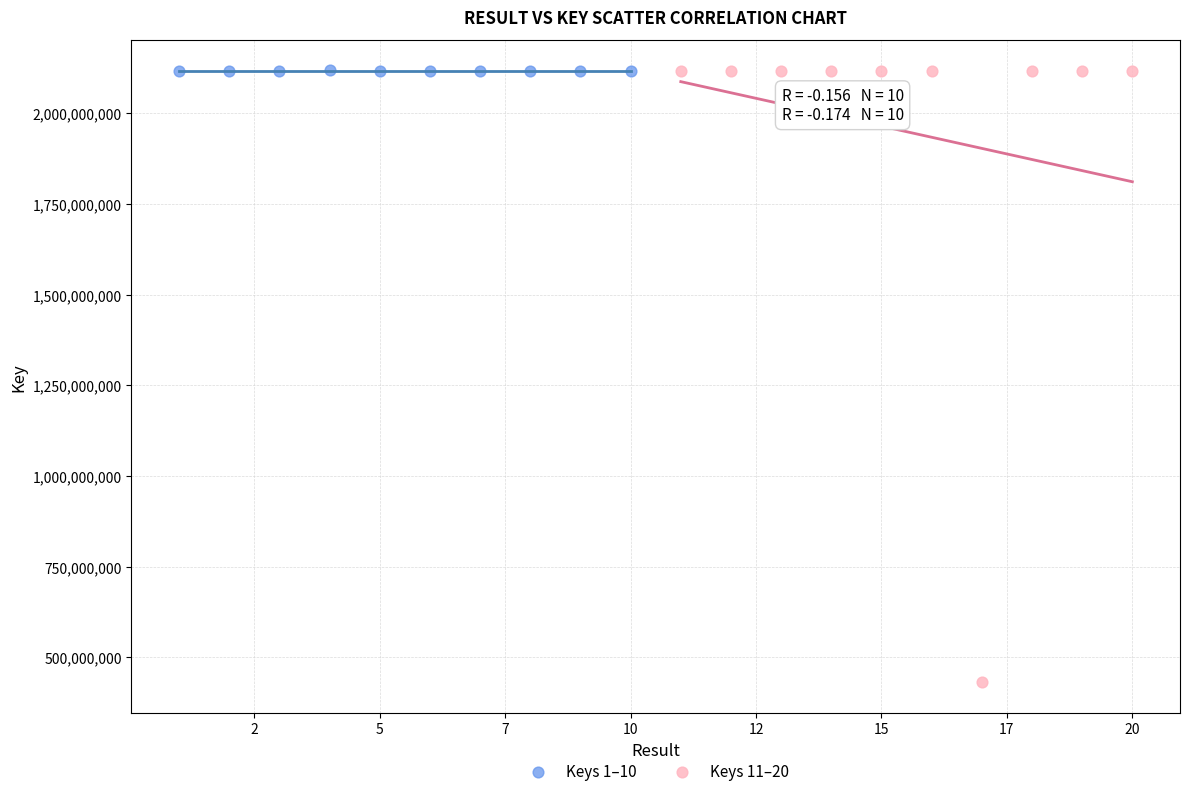

Which series reaches the minimum Y coordinate?

Keys 11–20